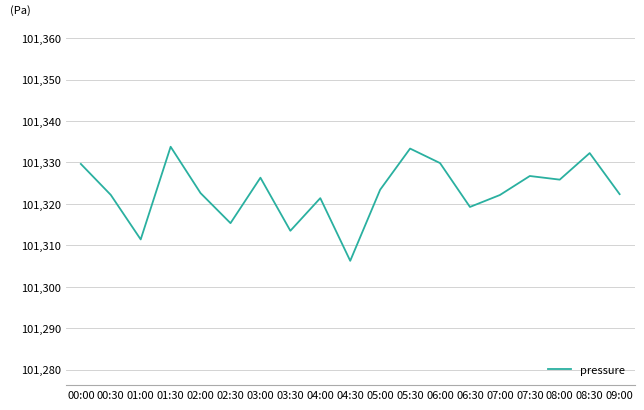

The value at 03:30 is 24254.1. True or false?

False